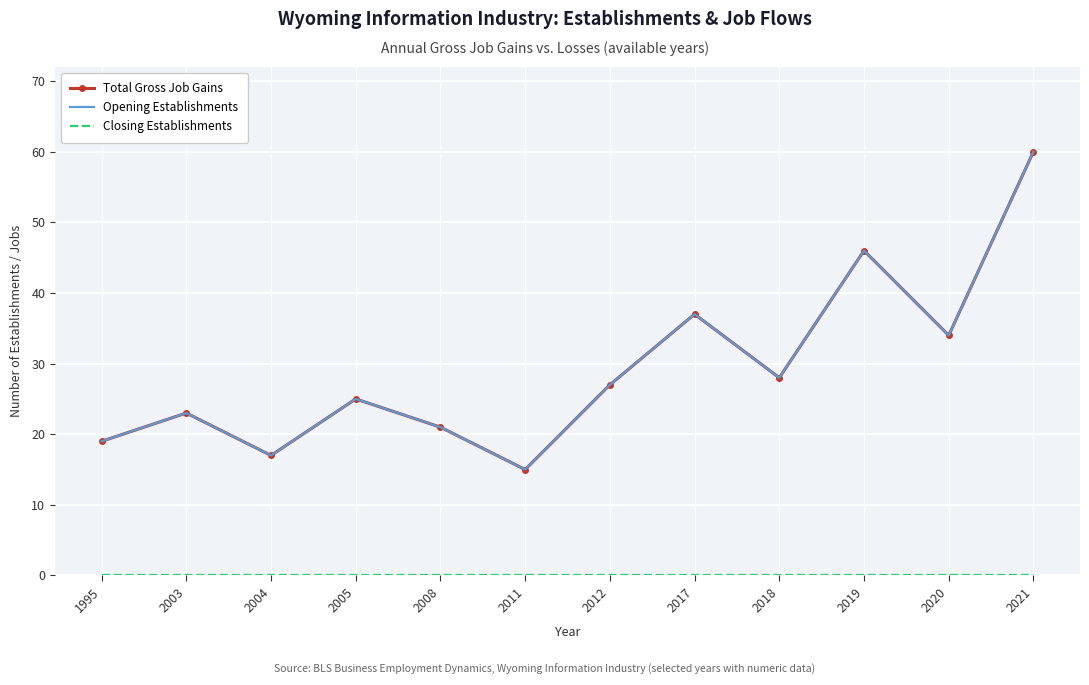

Rank the series at 2003 from highest to lowest value.

Total Gross Job Gains, Opening Establishments, Closing Establishments